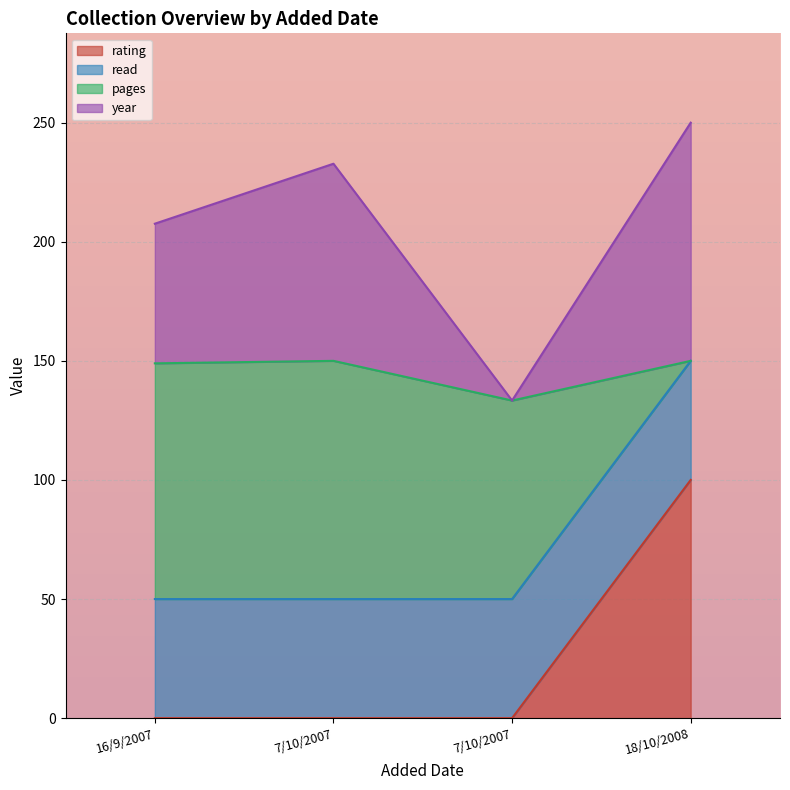

How many lines are shown in the chart?

4